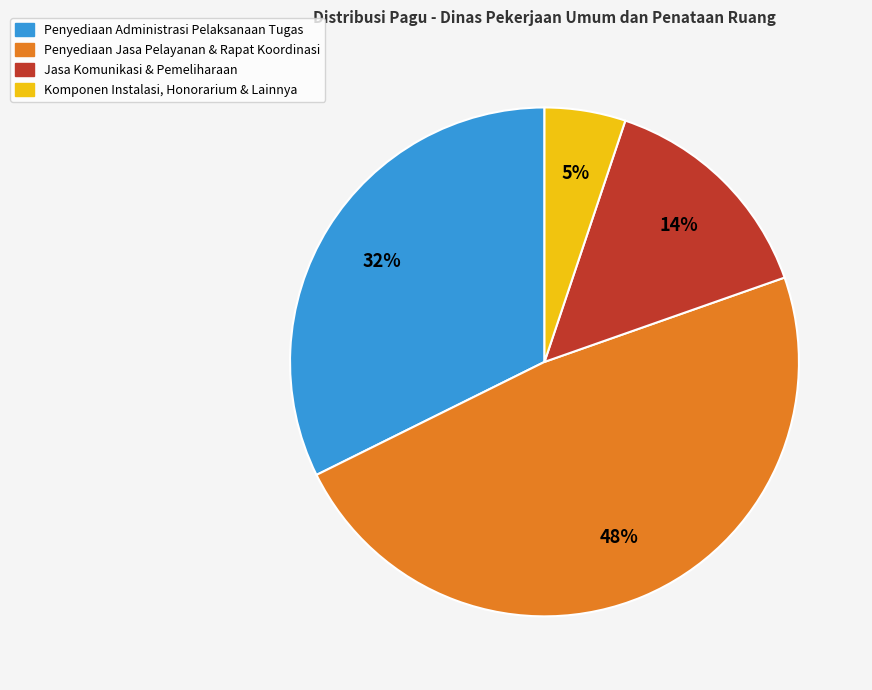

To the nearest percent, what is the difference between the largest and smallest slice percentages?

43%